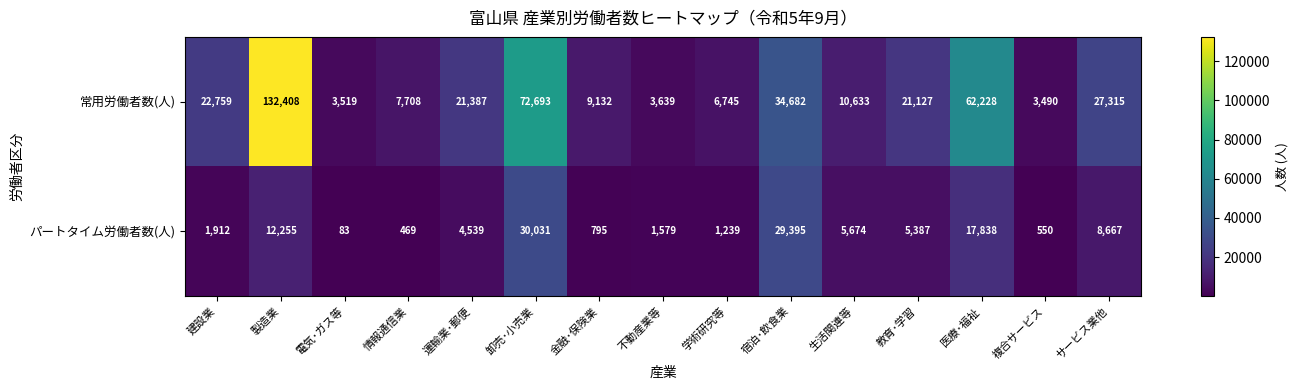

At which category does the chart reach its minimum across all series?

電気･ガス等